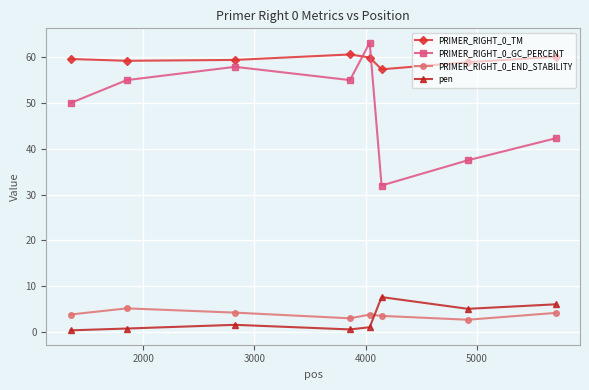

What are all the series names shown in the legend?

PRIMER_RIGHT_0_TM, PRIMER_RIGHT_0_GC_PERCENT, PRIMER_RIGHT_0_END_STABILITY, pen